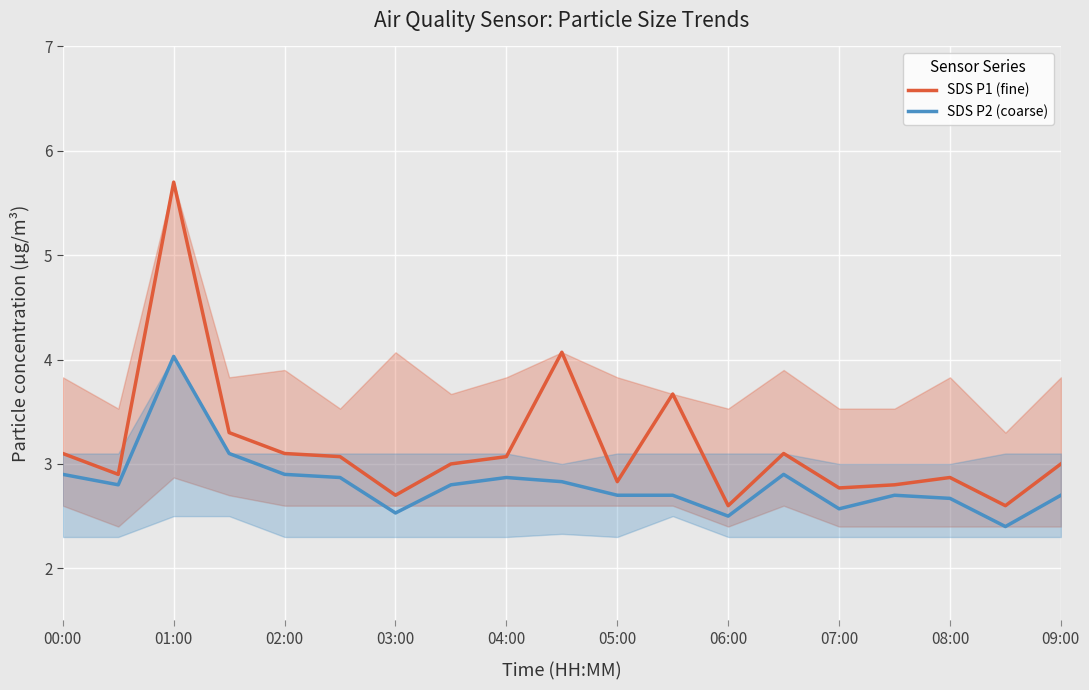

Is it true that SDS P1 (fine) equals 8.1 at 01:00?

False